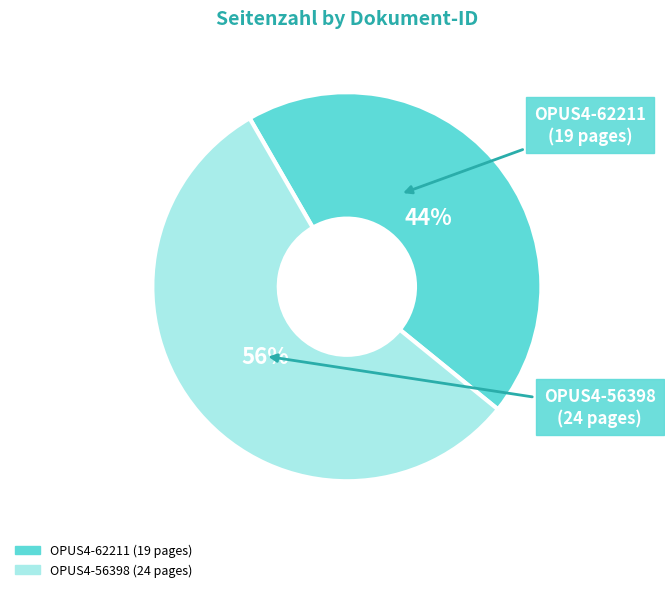

What is the largest slice in the pie chart?

OPUS4-56398